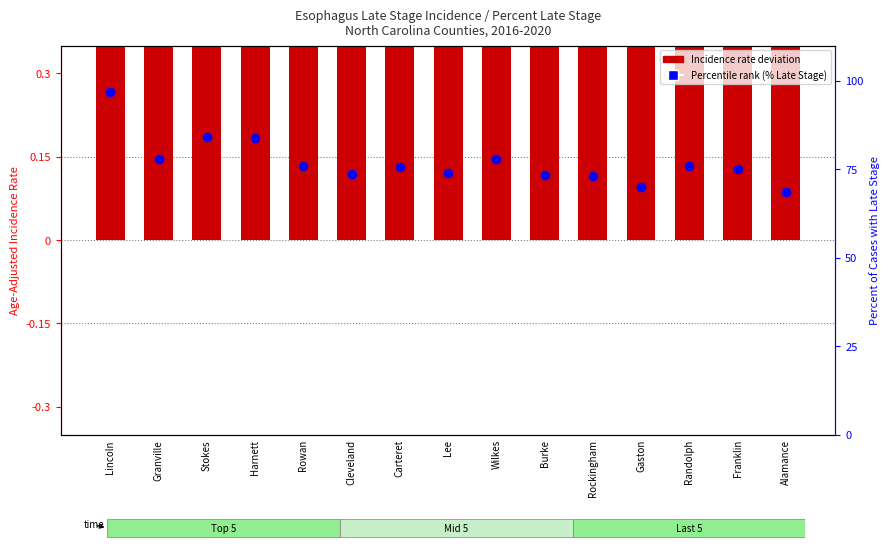

Which series contains the highest Y value?

Percent Late Stage